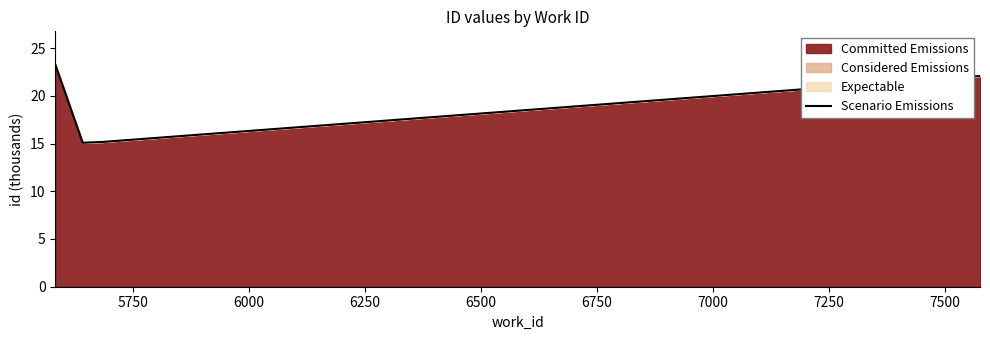

Does the chart display data point markers on the line(s)?

No